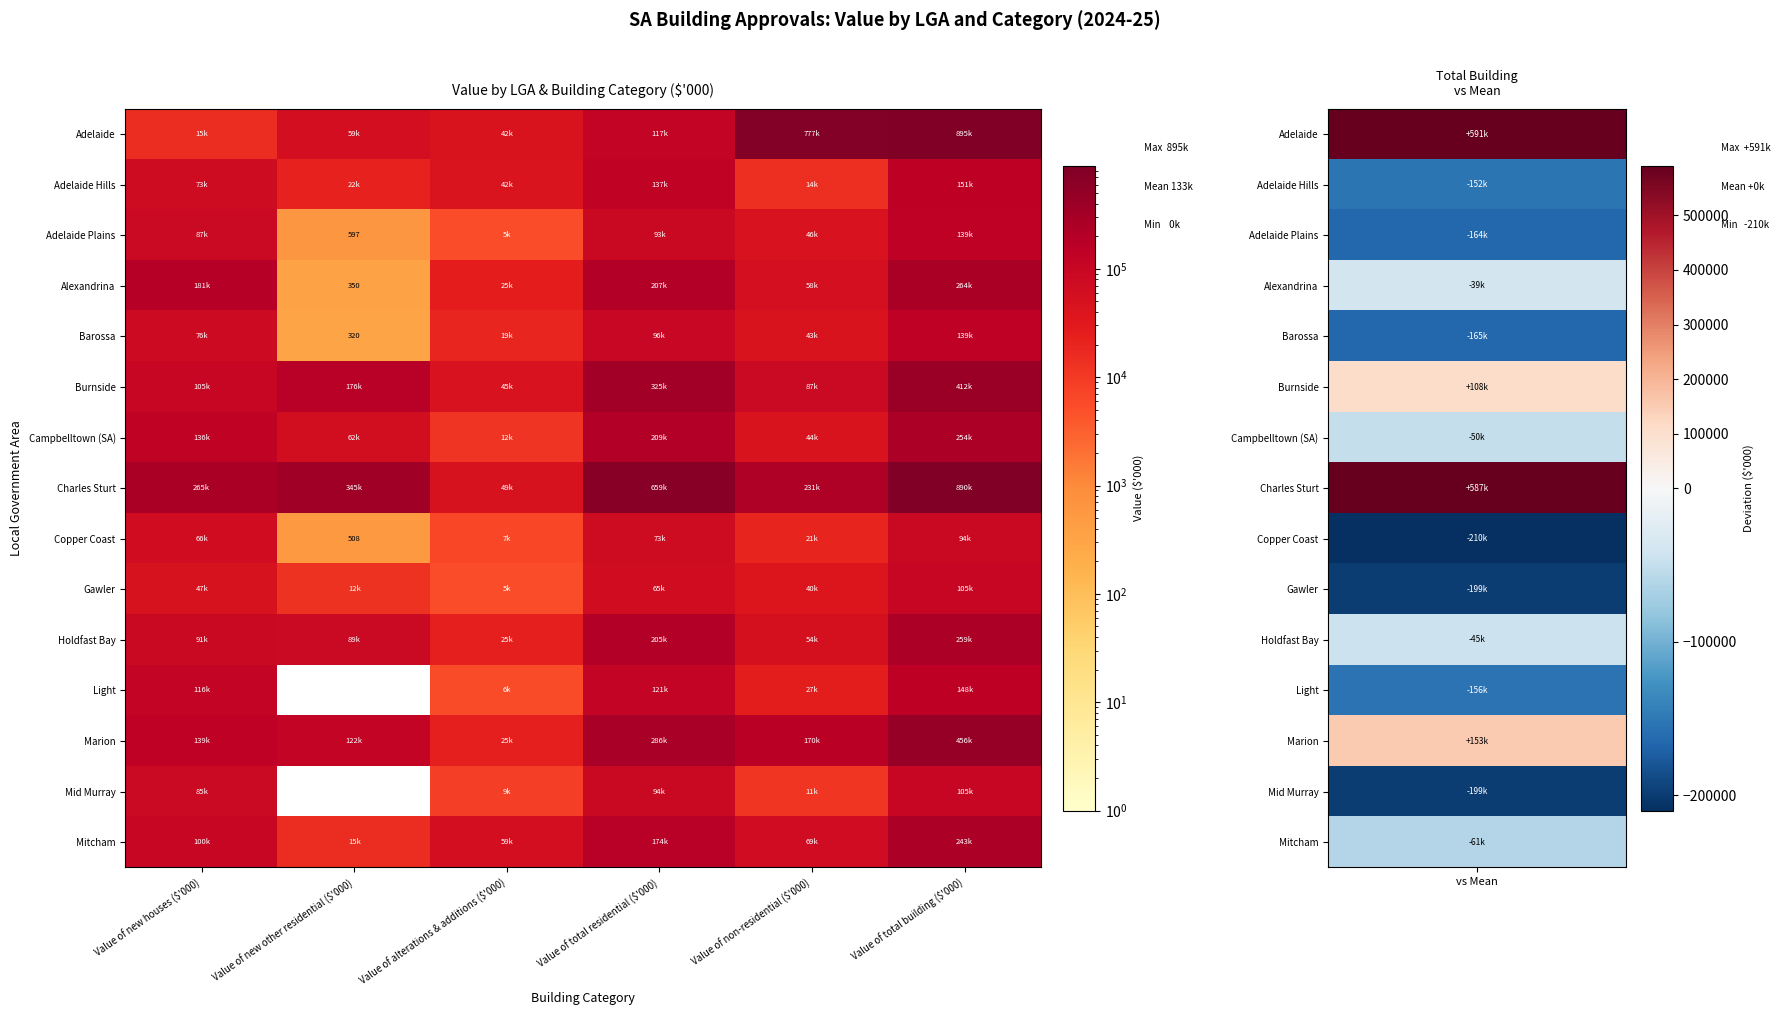

How many data points in Holdfast Bay are above 90616?

2